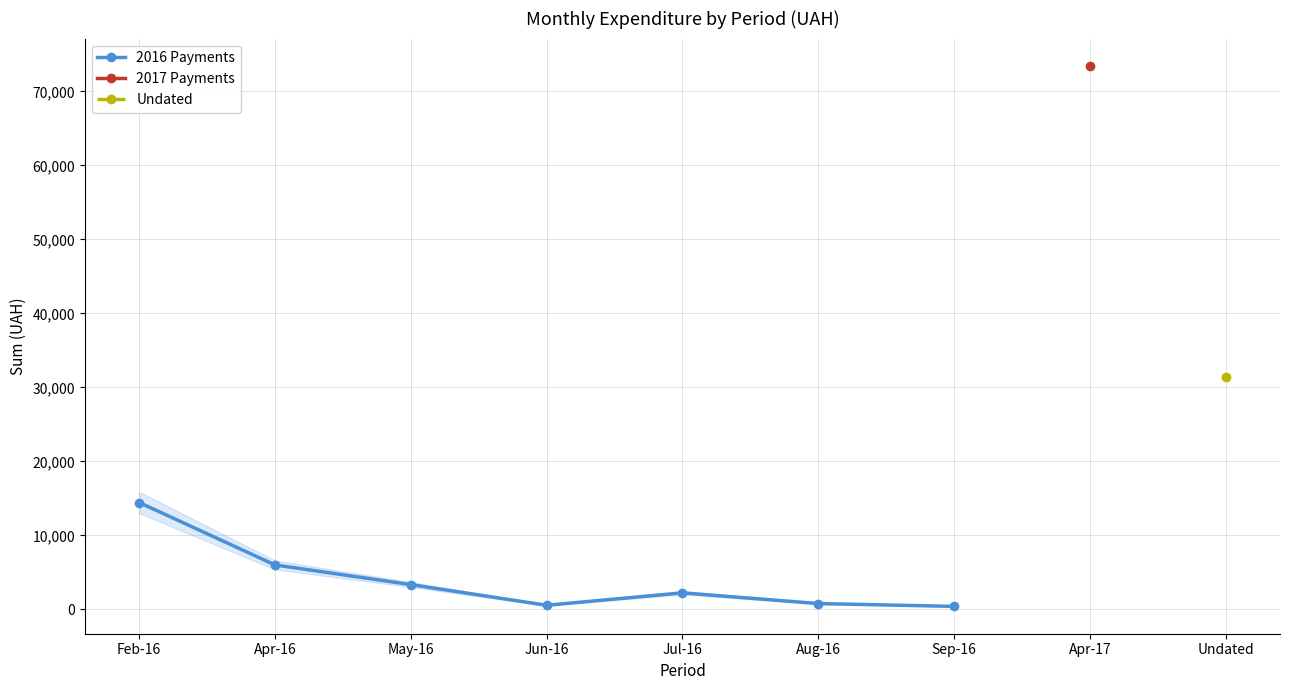

Is it true that the value at May-16 is 2288.4?

False